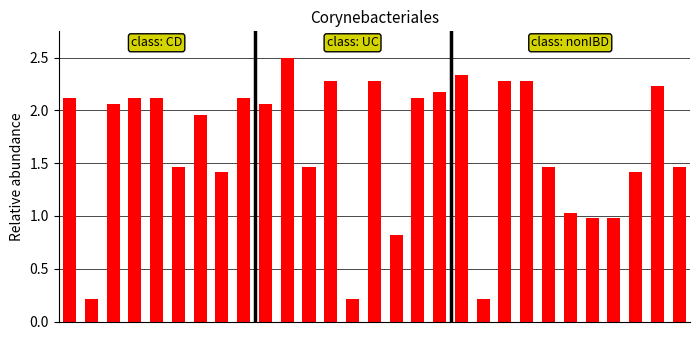

What is the value of the 14th bar from the left?

0.2